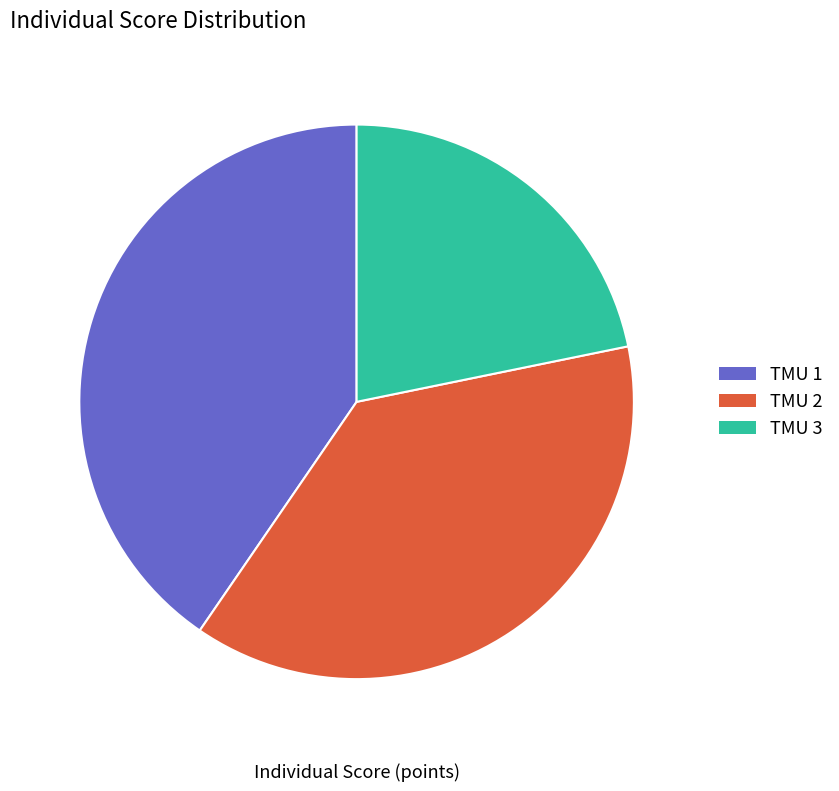

To the nearest percent, what is the average slice percentage?

33%